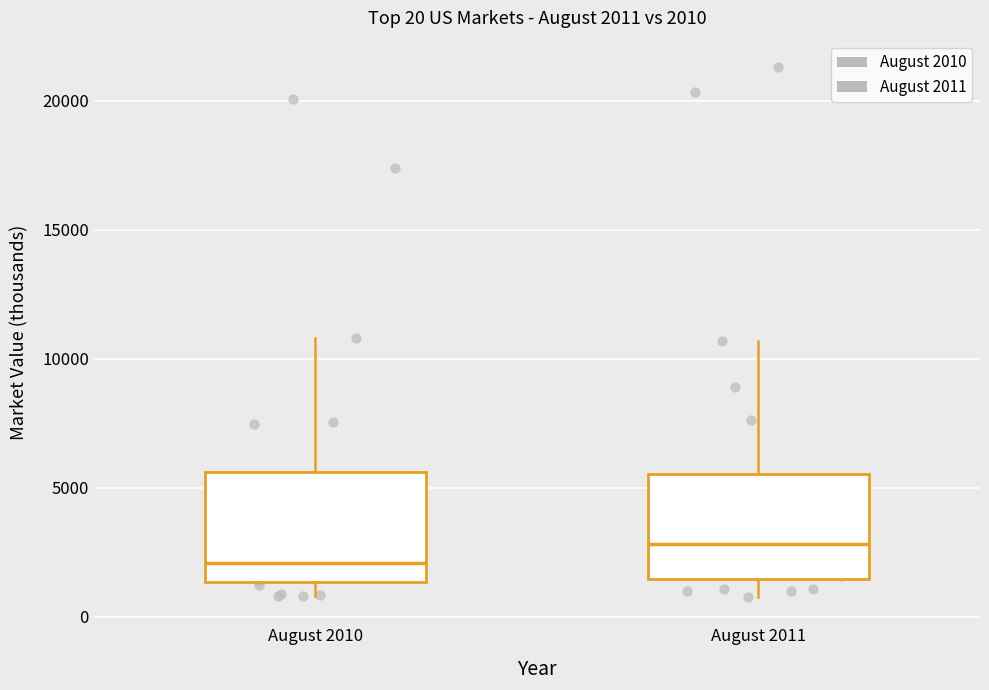

Which box has the lowest median line?

August 2010